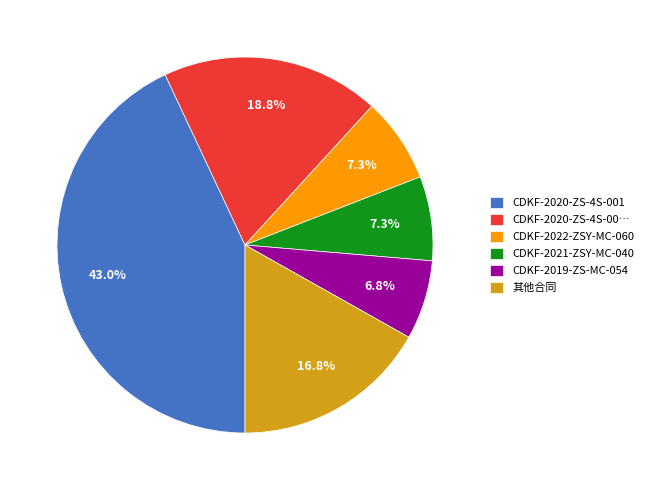

Is the sum of CDKF-2020-ZS-4S-00… and CDKF-2020-ZS-4S-001 greater than half?

Yes